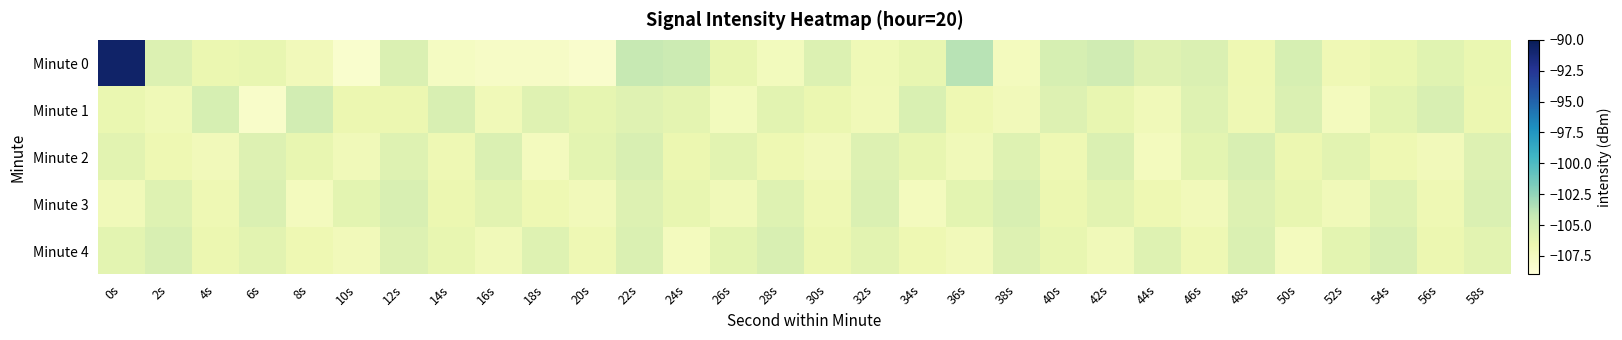

Reading left to right, extract all data points from this chart.

Minute 0: 0s=-90.7	2s=-105.5	4s=-106.5	6s=-106.3	8s=-107.2	10s=-108.3	12s=-105.5	14s=-107.6	16s=-107.9	18s=-107.8	20s=-108.2	22s=-104.3	24s=-104.6	26s=-106.3	28s=-107.3	30s=-105.6	32s=-107.0	34s=-106.3	36s=-103.8	38s=-107.4	40s=-105.2	42s=-104.8	44s=-105.8	46s=-105.5	48s=-106.7	50s=-105.2	52s=-106.9	54s=-106.5	56s=-105.9	58s=-106.4
Minute 1: 0s=-106.4	2s=-106.9	4s=-105.2	6s=-108.1	8s=-105.0	10s=-106.6	12s=-106.6	14s=-105.3	16s=-107.0	18s=-105.8	20s=-106.2	22s=-105.8	24s=-106.1	26s=-107.3	28s=-105.9	30s=-106.5	32s=-107.0	34s=-105.4	36s=-106.7	38s=-107.2	40s=-105.6	42s=-106.3	44s=-107.1	46s=-105.7	48s=-106.8	50s=-105.5	52s=-107.4	54s=-106.0	56s=-105.3	58s=-106.6
Minute 2: 0s=-105.9	2s=-106.7	4s=-107.2	6s=-105.6	8s=-106.3	10s=-107.1	12s=-105.7	14s=-106.8	16s=-105.5	18s=-107.4	20s=-106.0	22s=-105.3	24s=-106.6	26s=-105.9	28s=-106.7	30s=-107.2	32s=-105.6	34s=-106.3	36s=-107.1	38s=-105.7	40s=-106.8	42s=-105.5	44s=-107.4	46s=-106.0	48s=-105.3	50s=-106.6	52s=-105.9	54s=-106.7	56s=-107.2	58s=-105.6
Minute 3: 0s=-107.1	2s=-105.7	4s=-106.8	6s=-105.5	8s=-107.4	10s=-106.0	12s=-105.3	14s=-106.6	16s=-105.9	18s=-106.7	20s=-107.2	22s=-105.6	24s=-106.3	26s=-107.1	28s=-105.7	30s=-106.8	32s=-105.5	34s=-107.4	36s=-106.0	38s=-105.3	40s=-106.6	42s=-105.9	44s=-106.7	46s=-107.2	48s=-105.6	50s=-106.3	52s=-107.1	54s=-105.7	56s=-106.8	58s=-105.5
Minute 4: 0s=-106.0	2s=-105.3	4s=-106.6	6s=-105.9	8s=-106.7	10s=-107.2	12s=-105.6	14s=-106.3	16s=-107.1	18s=-105.7	20s=-106.8	22s=-105.5	24s=-107.4	26s=-106.0	28s=-105.3	30s=-106.6	32s=-105.9	34s=-106.7	36s=-107.2	38s=-105.6	40s=-106.3	42s=-107.1	44s=-105.7	46s=-106.8	48s=-105.5	50s=-107.4	52s=-106.0	54s=-105.3	56s=-106.6	58s=-105.9